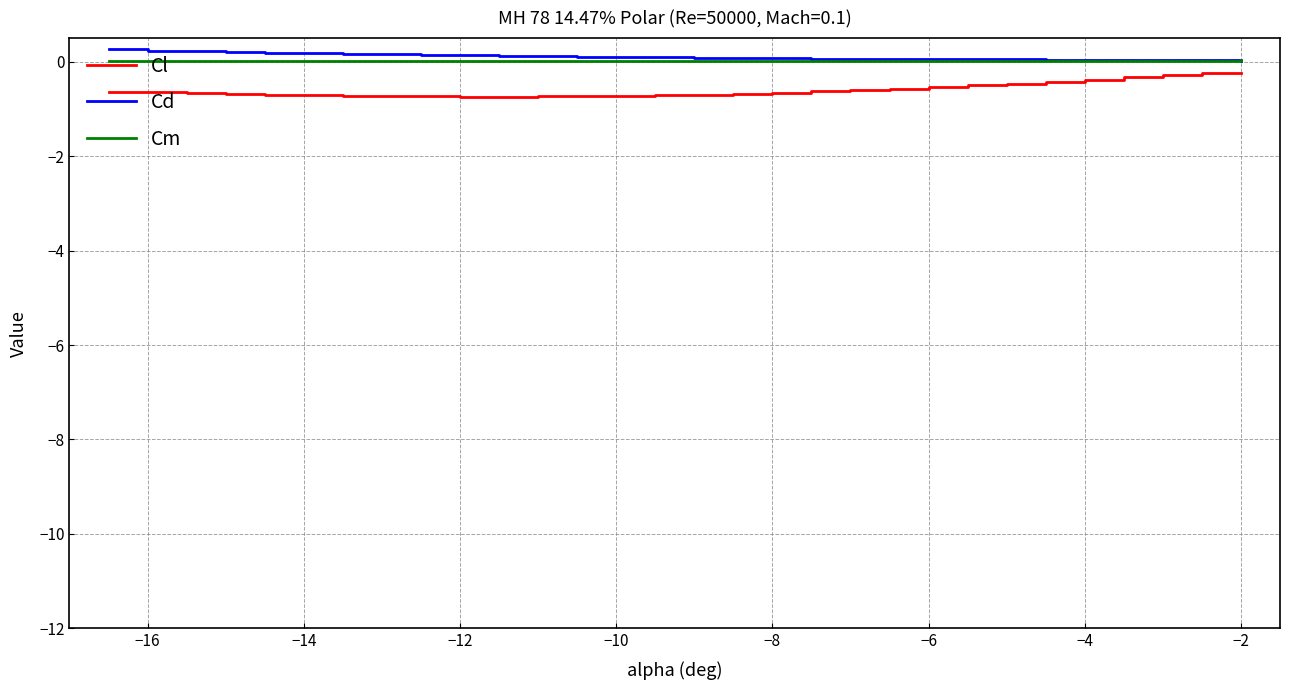

What is the minimum value shown in the chart?

-0.7